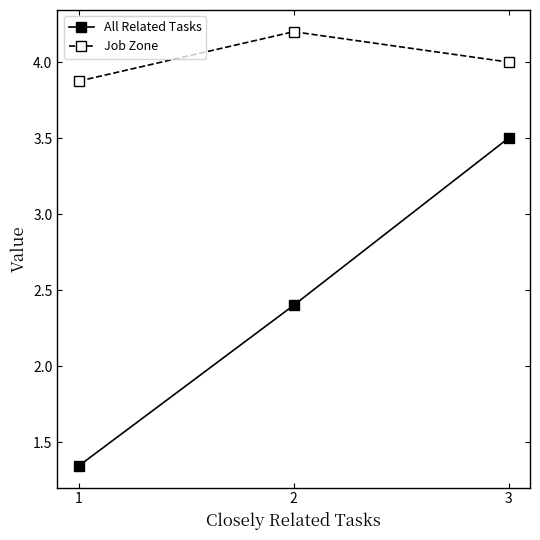

The value of All Related Tasks at 2 is 2.4. True or false?

True